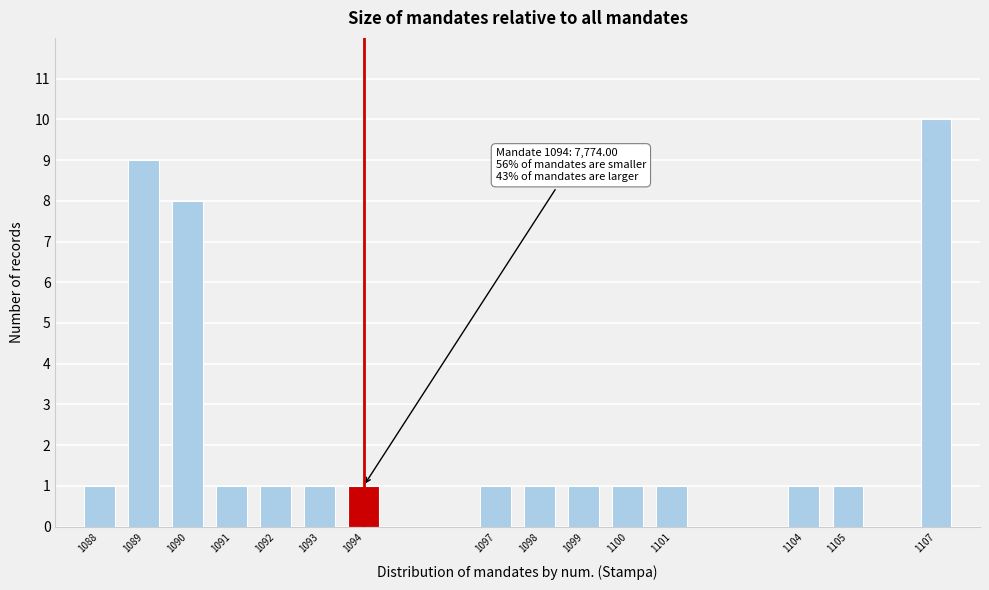

Reading right to left, extract all data points from this chart.

1107=10	1105=1	1104=1	1101=1	1100=1	1099=1	1098=1	1097=1	1094=1	1093=1	1092=1	1091=1	1090=8	1089=9	1088=1